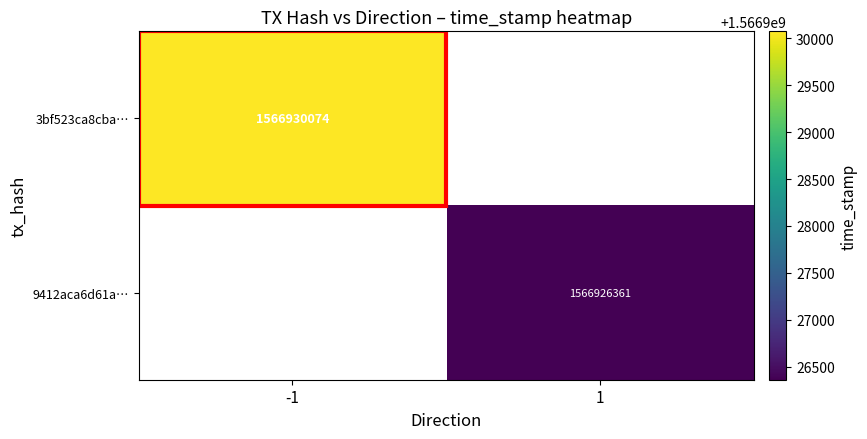

True or false: 3bf523ca8cba… has a value of 784495798 at -1.

False